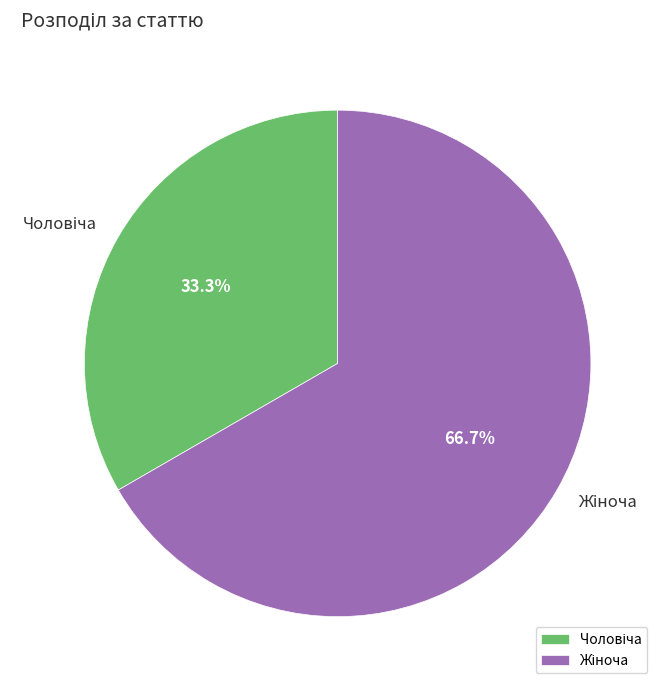

Is there any slice that represents more than half of the pie?

Yes